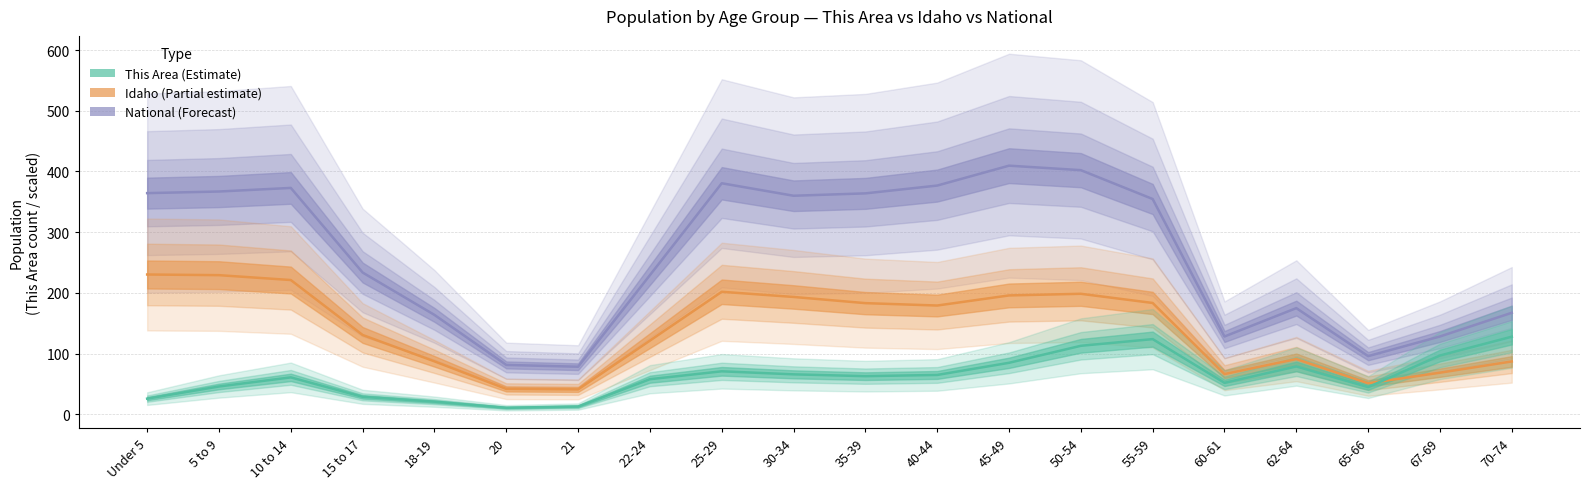

What is the smallest value displayed?

11.0